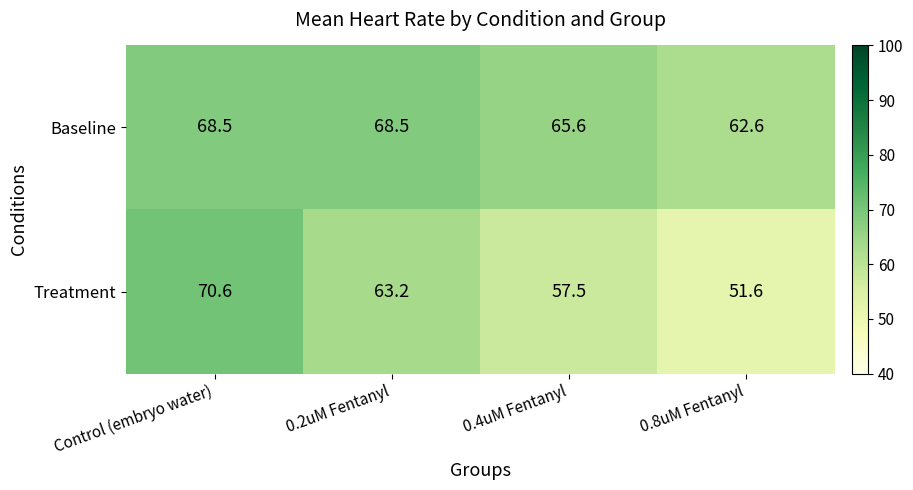

Between 0.4uM Fentanyl and 0.8uM Fentanyl, which series saw the biggest shift?

Treatment